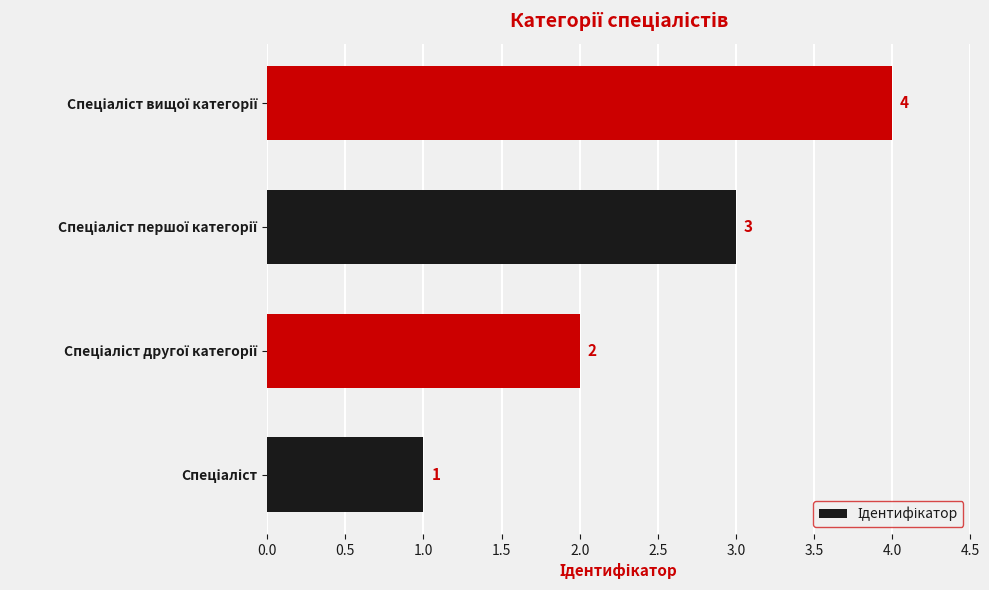

What is the greatest value displayed?

4